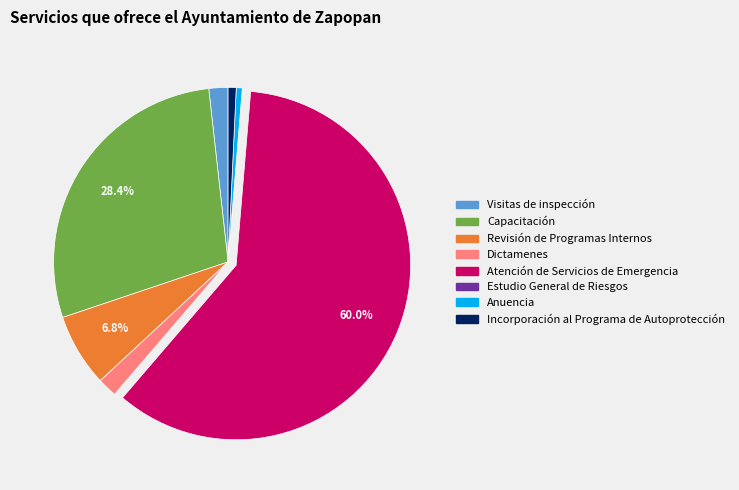

To the nearest percent, what is the average slice percentage?

12%